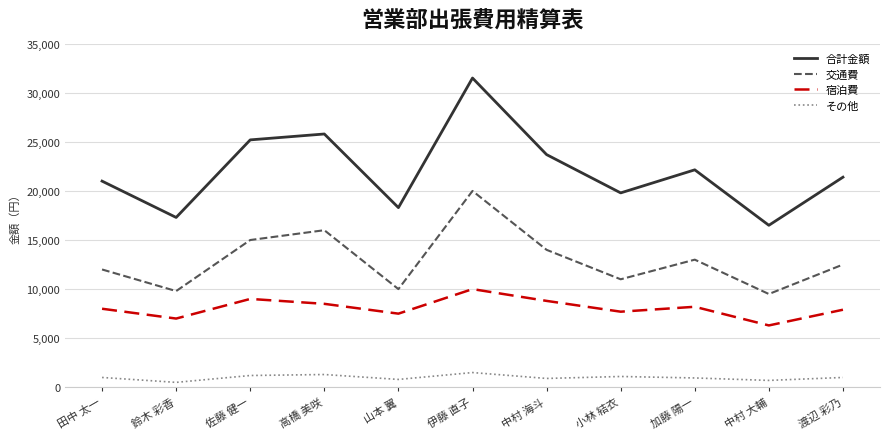

The value of 交通費 at 小林 結衣 is 11000. True or false?

True